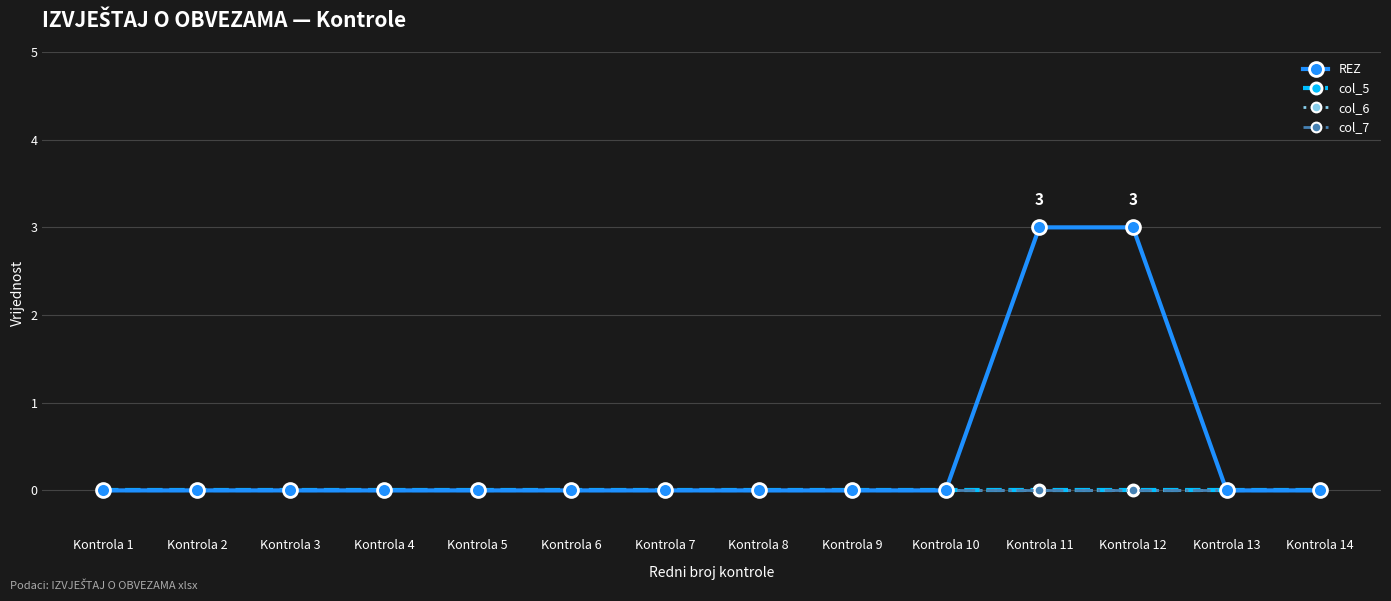

True or false: col_6 has a value of 0 at Kontrola 1.

True